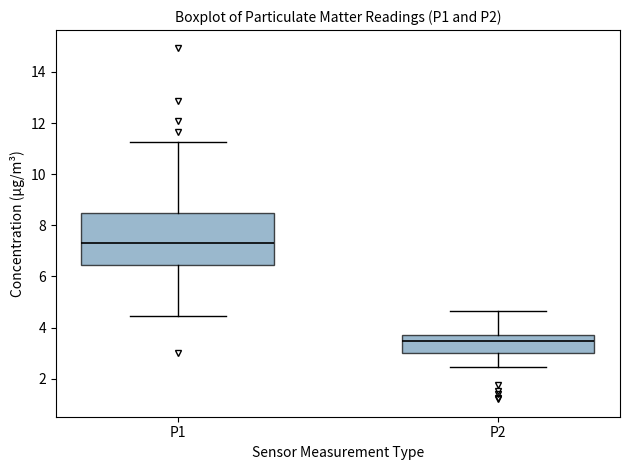

Which box's median line is the highest?

P1